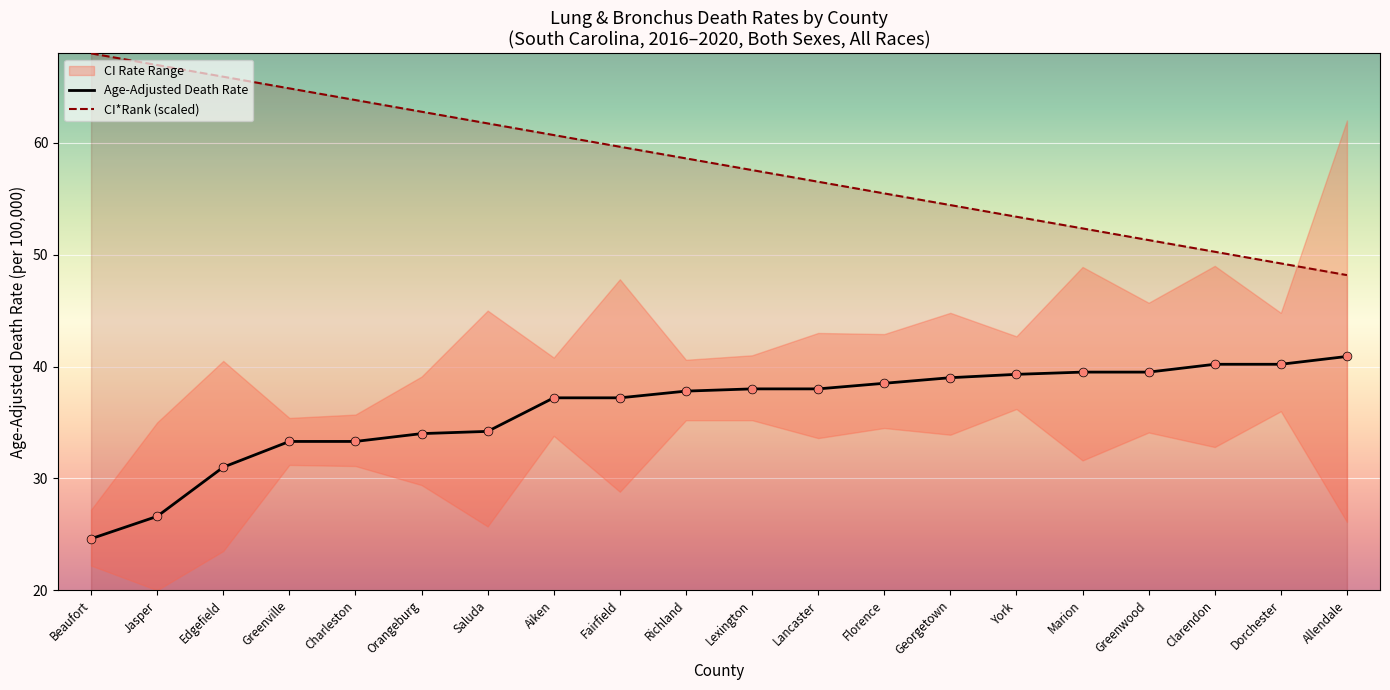

Which series has the widest spread of Y values?

CI*Rank (scaled)